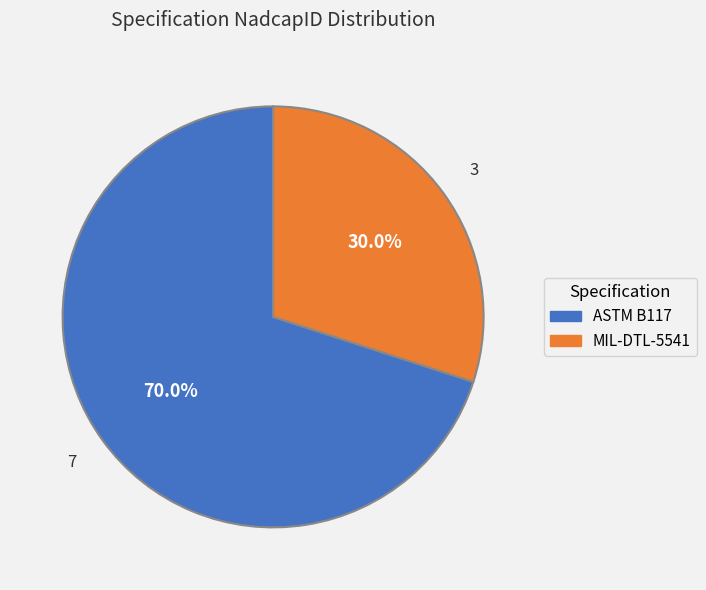

To the nearest percent, what is the difference between the ASTM B117 and MIL-DTL-5541 slice percentages?

40%